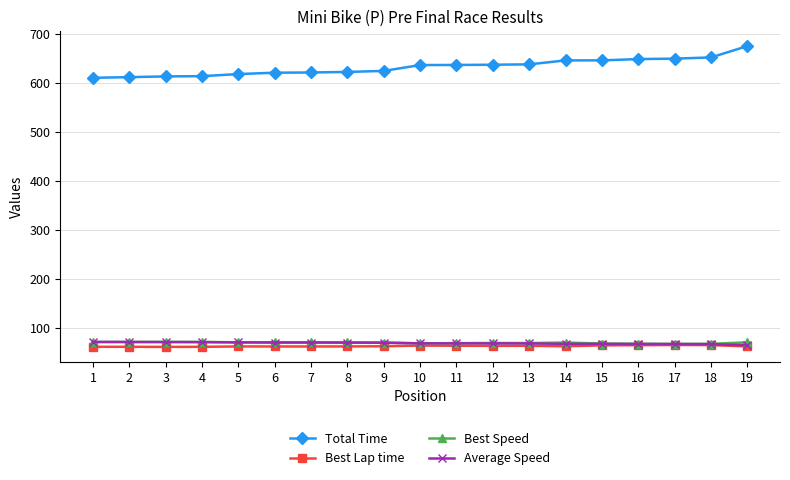

Which series has the widest spread of values?

Total Time